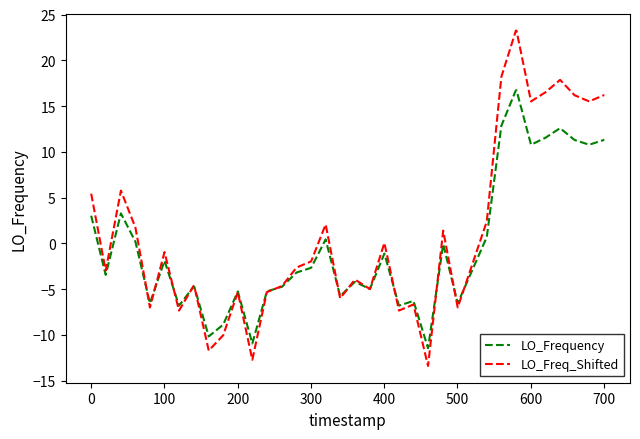

Is this an area chart (filled region under the line)?

No